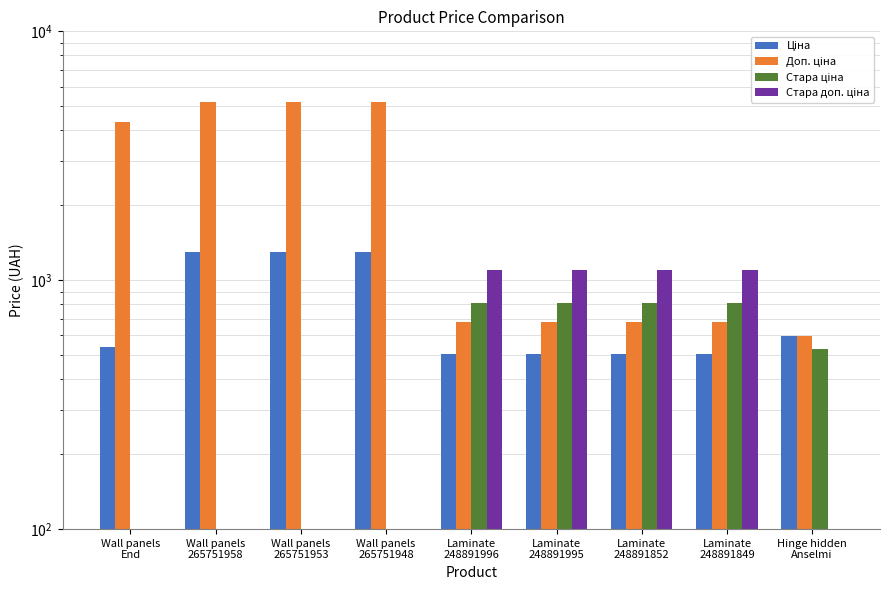

Which category has the lowest value in the Доп. ціна series?

Hinge hidden
Anselmi